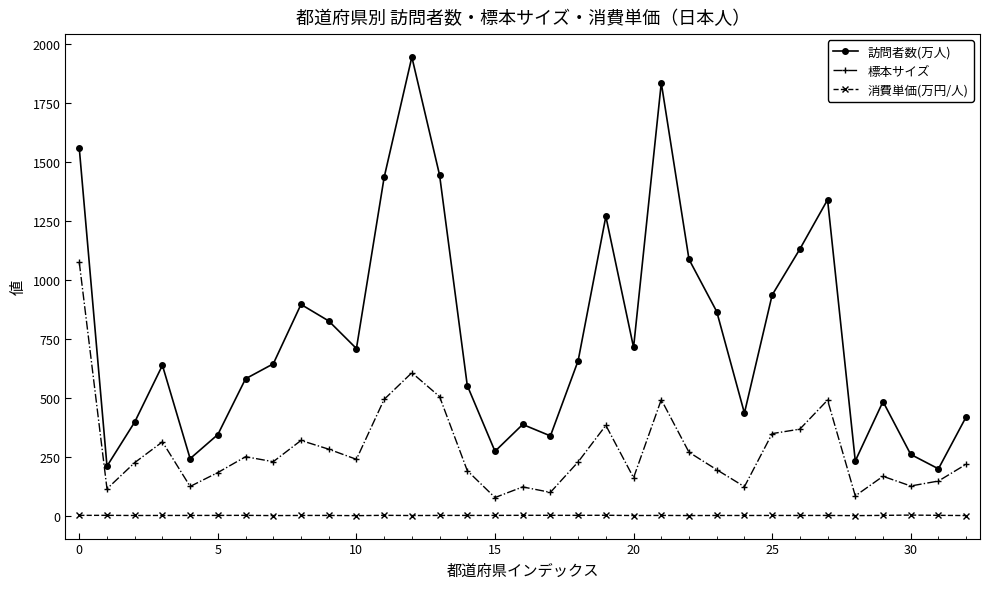

What is the value of the 標本サイズ point at the 21st from the left?

162.0